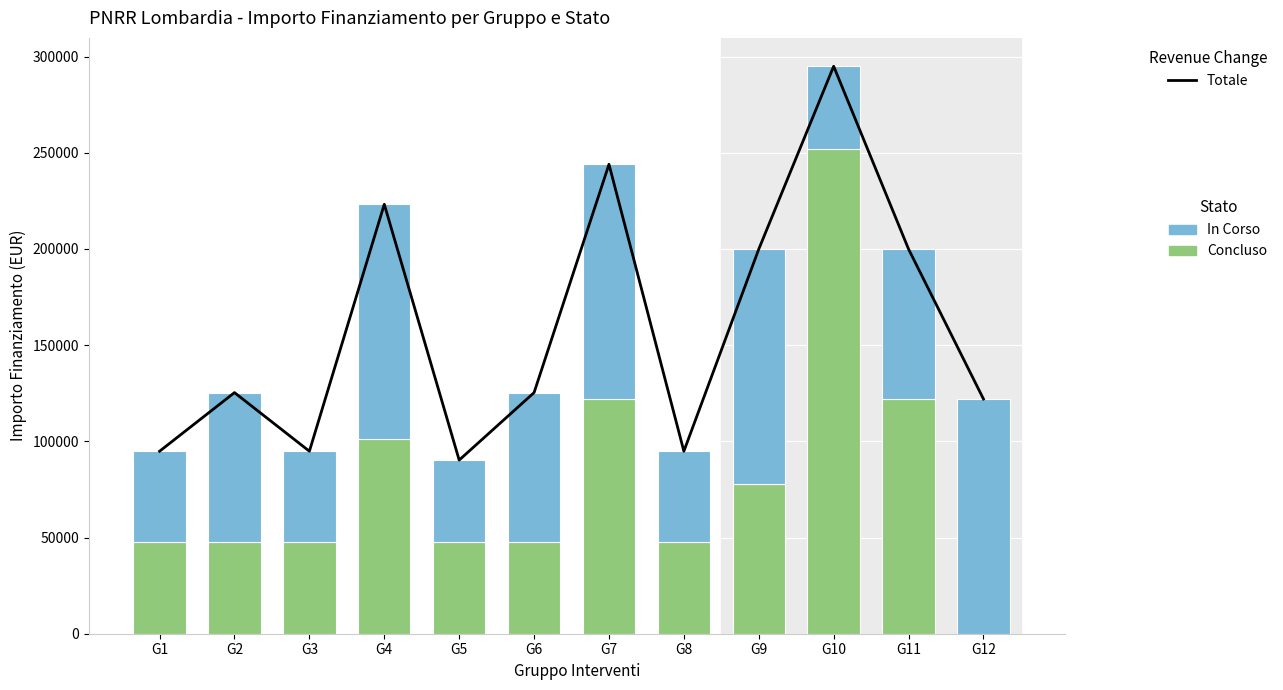

What is the difference between the Totale values at G5 and G9?

109638